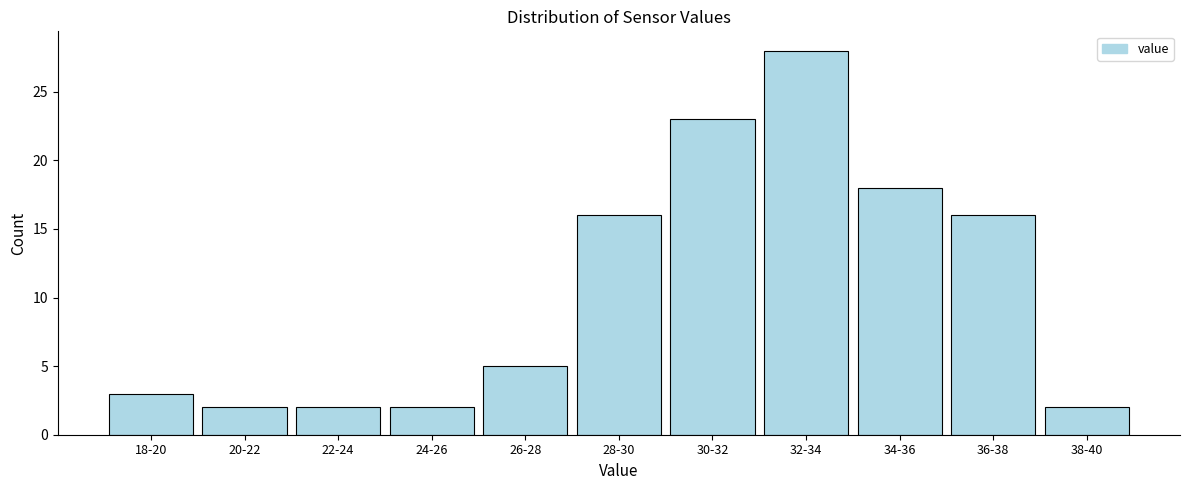

Reading left to right, list all the values displayed in this chart.

18-20=3	20-22=2	22-24=2	24-26=2	26-28=5	28-30=16	30-32=23	32-34=28	34-36=18	36-38=16	38-40=2